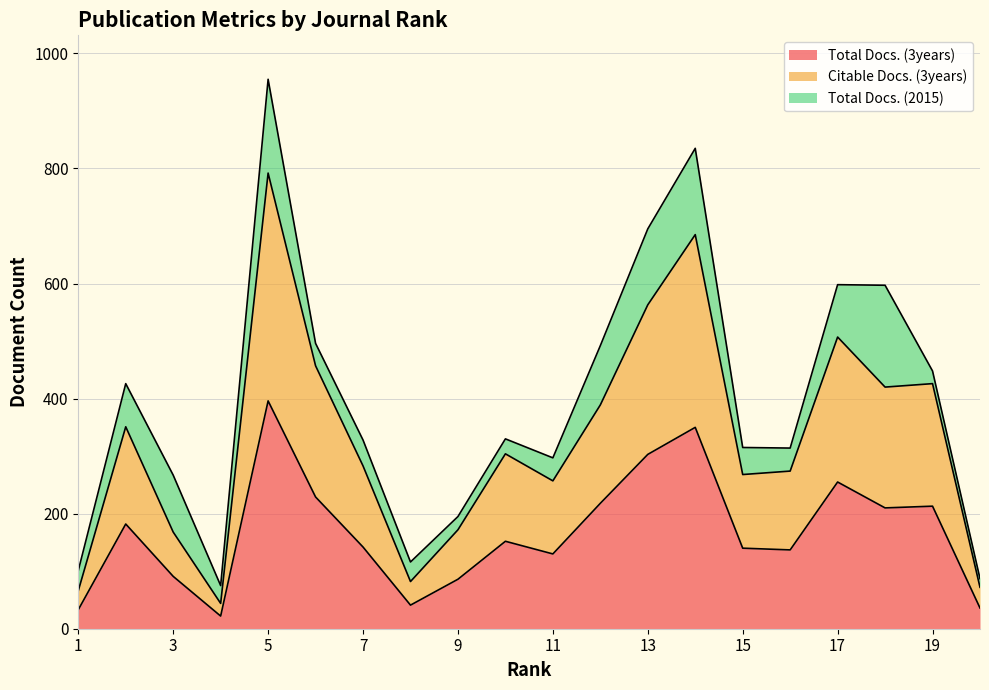

At how many categories does at least one series exceed 343?

9